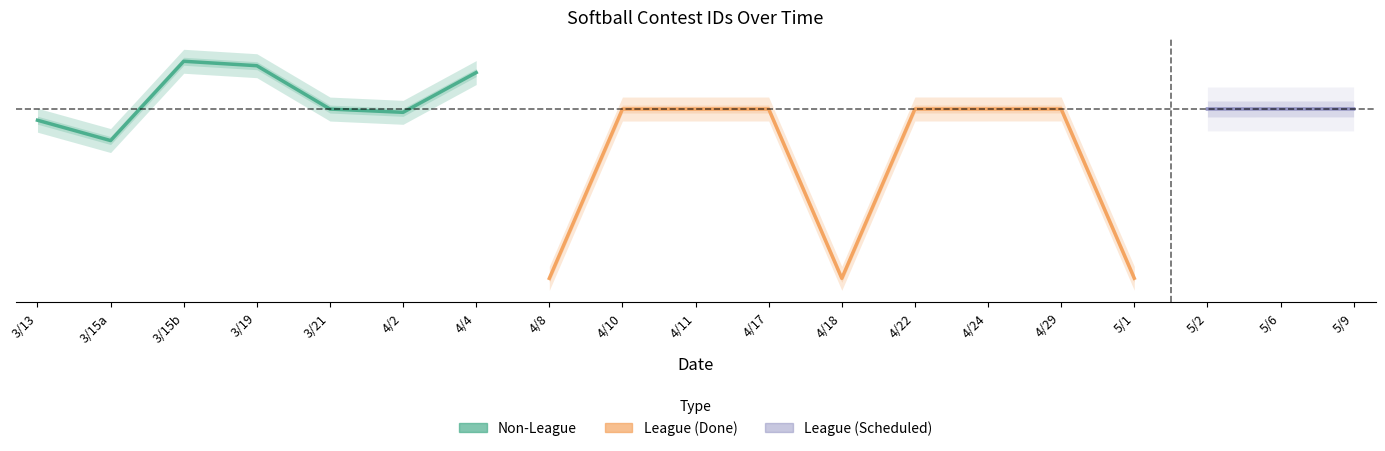

True or false: the data shows 445706 at 3/21.

True